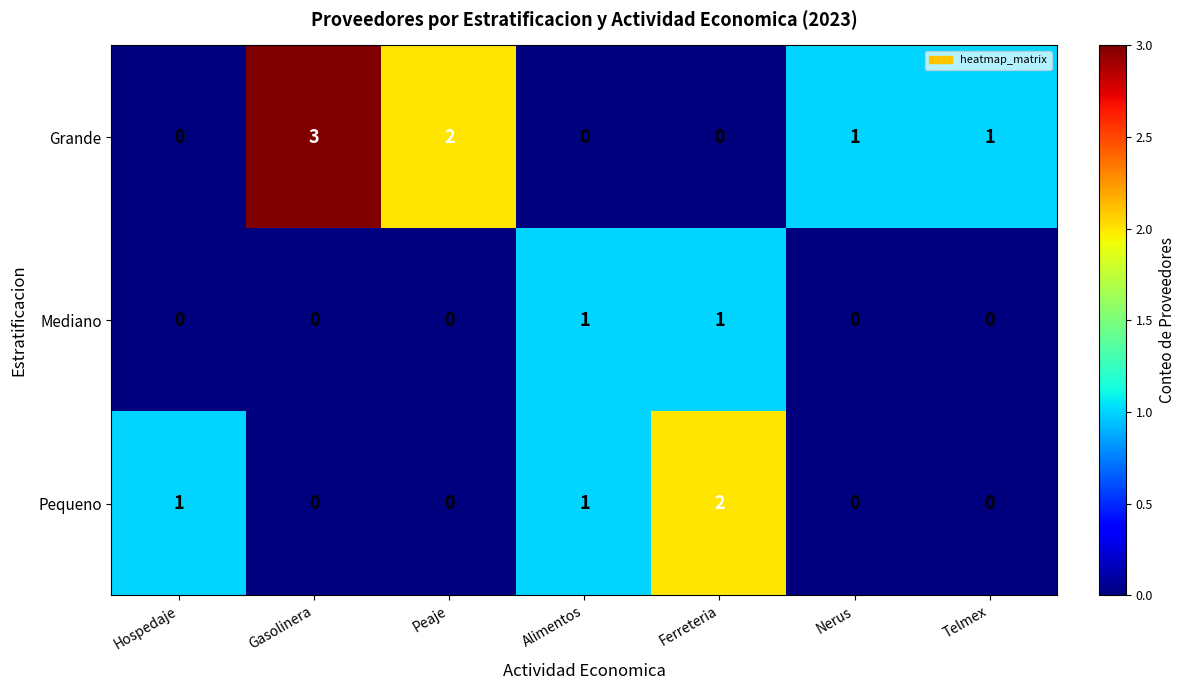

What is the greatest value displayed?

3